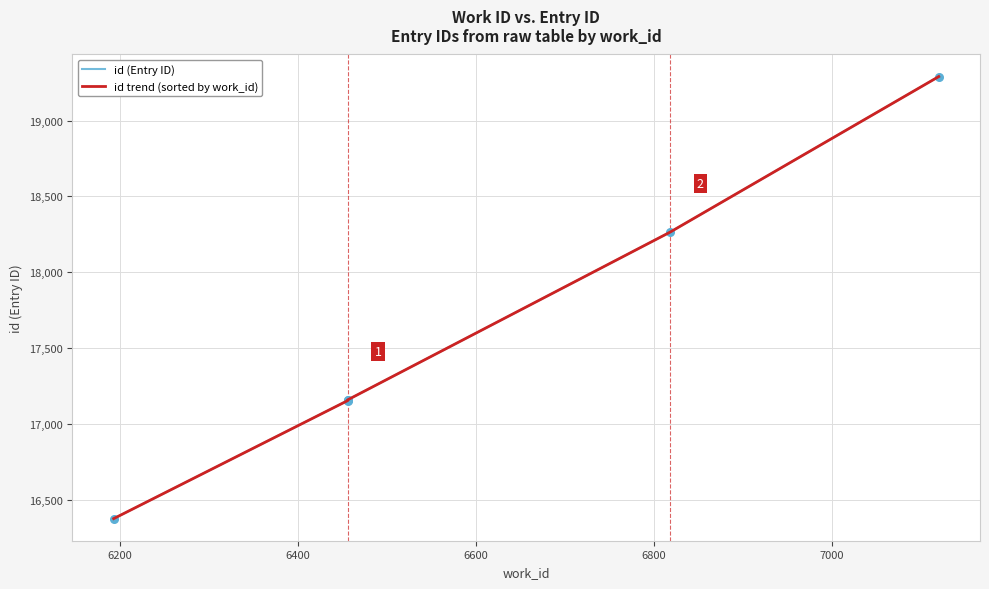

Which series contains the highest Y value?

id (Entry ID)